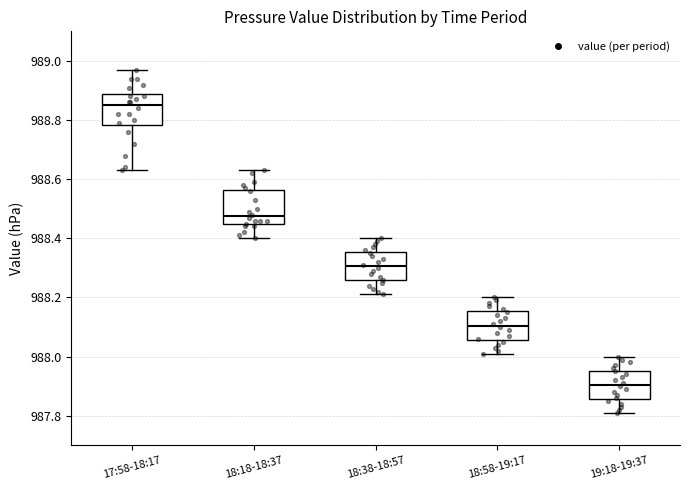

Reading left to right, read every box against the y-axis: the position of its median line, the range the box covers, and the ends of its whiskers. The values are not printed on the chart, so give them approximately, as read against the axis.

17:58-18:17: median 988.86, box 988.78 to 988.88, whiskers 988.64 to 988.98
18:18-18:37: median 988.48, box 988.44 to 988.56, whiskers 988.40 to 988.64
18:38-18:57: median 988.30, box 988.26 to 988.36, whiskers 988.22 to 988.40
18:58-19:17: median 988.10, box 988.06 to 988.16, whiskers 988.02 to 988.20
19:18-19:37: median 987.90, box 987.86 to 987.96, whiskers 987.82 to 988.00